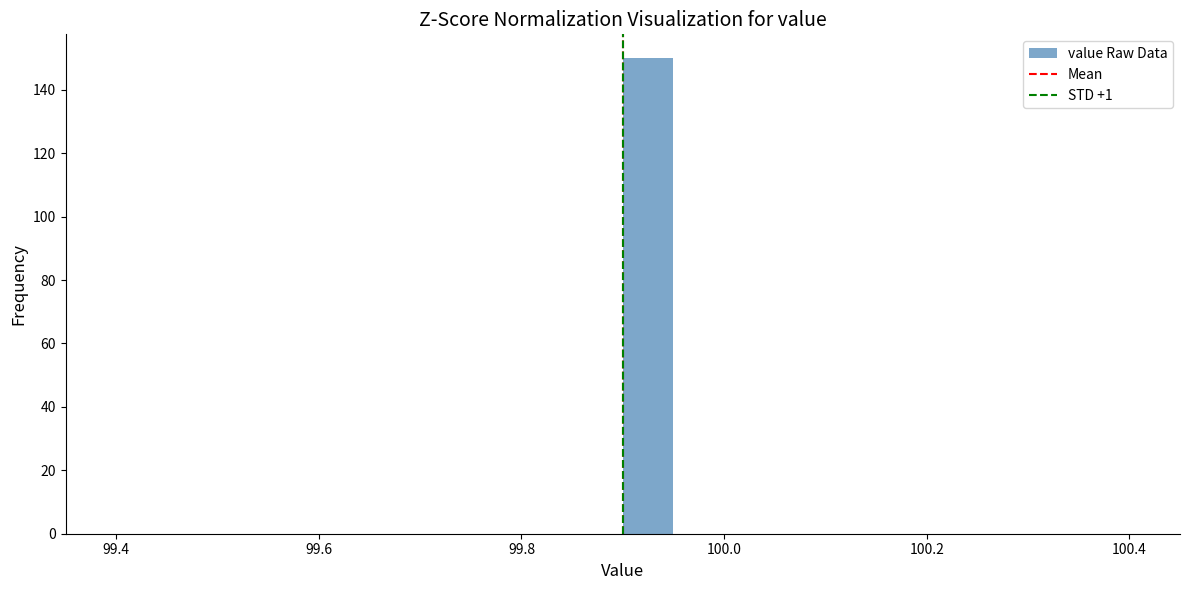

Read against the x-axis, roughly where is the centre of the tallest bar?

99.92